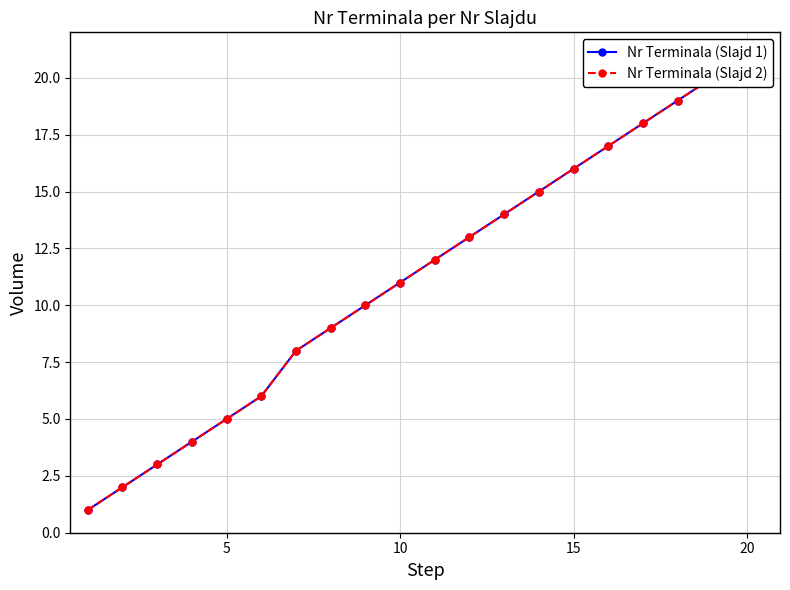

True or false: Nr Terminala (Slajd 1) and Nr Terminala (Slajd 2) intersect in this chart.

False